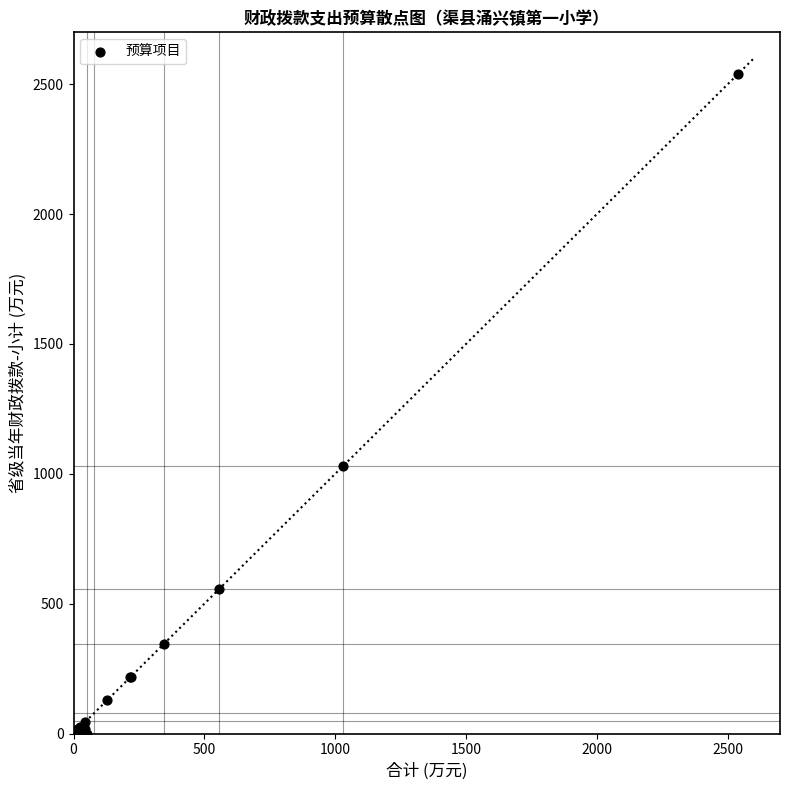

What Y value in the scatter plot is closest to 1269?

1029.6